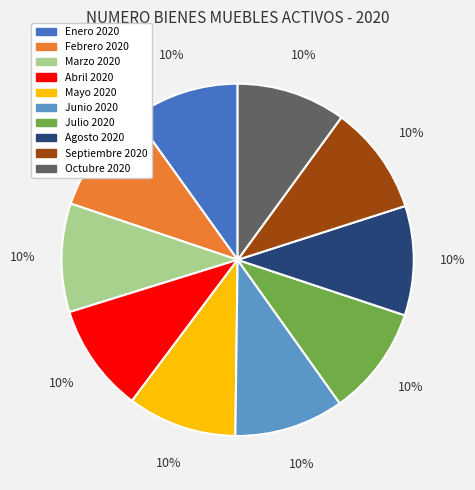

What is the ratio of the value at Enero 2020 to the value at Julio 2020?

1.0